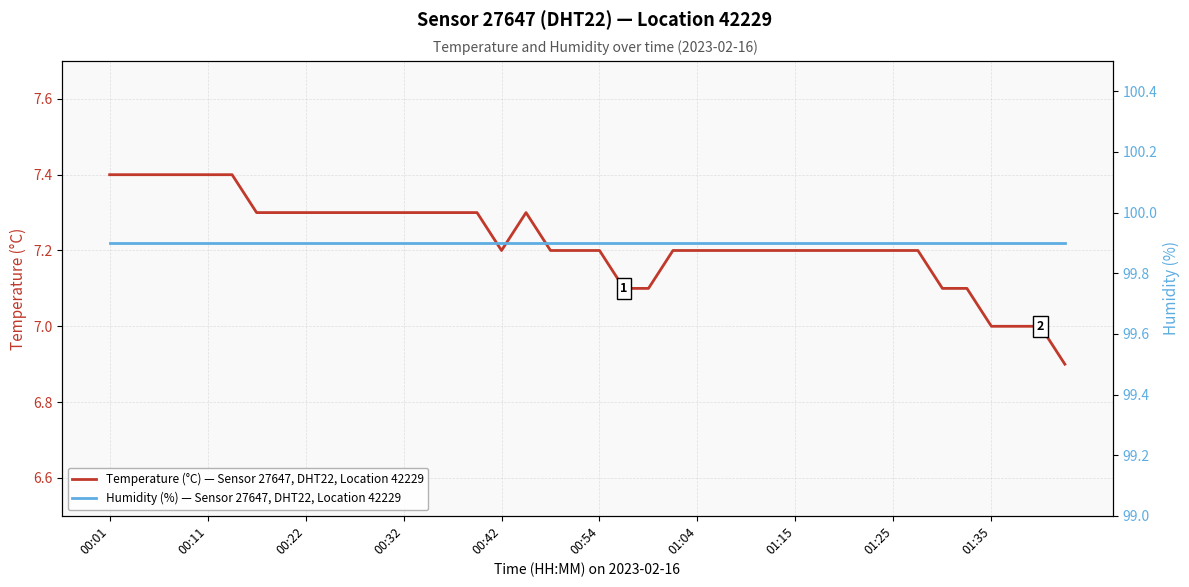

True or false: Humidity (%) — Sensor 27647, DHT22, Location 42229 and Temperature (°C) — Sensor 27647, DHT22, Location 42229 intersect in this chart.

False